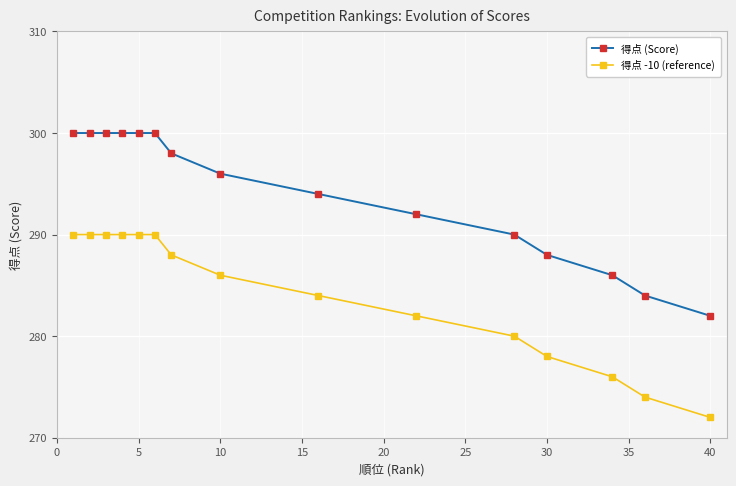

Which series has the largest total across all categories?

得点 (Score)